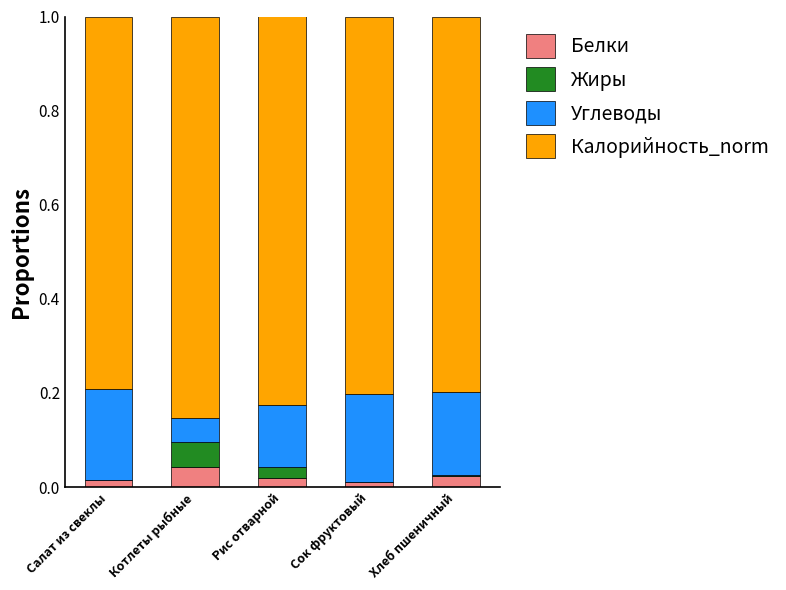

Is it true that Белки equals 0.0 at Сок фруктовый?

True